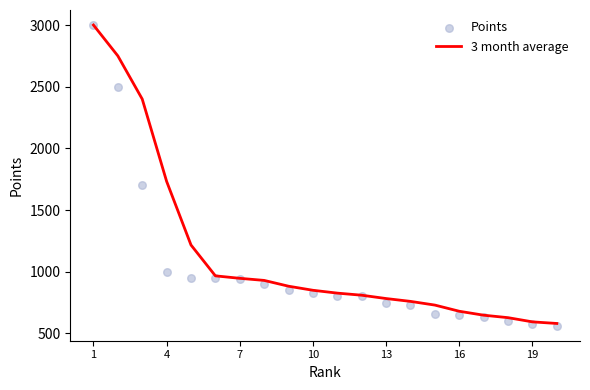

At which category is the sum across all series the highest?

1